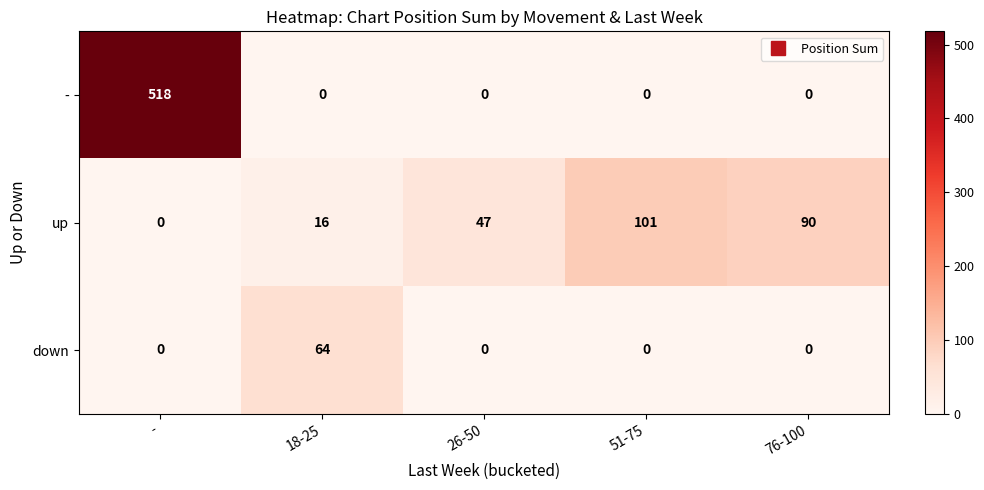

Which series has the largest range (max minus min)?

-